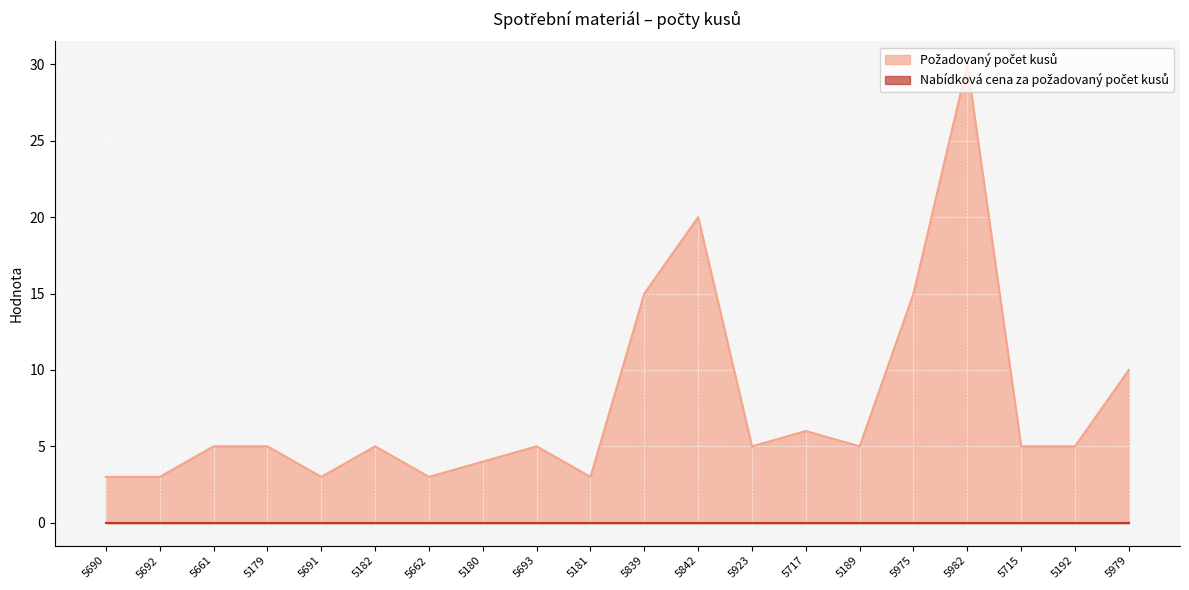

What is the minimum value shown in the chart?

0